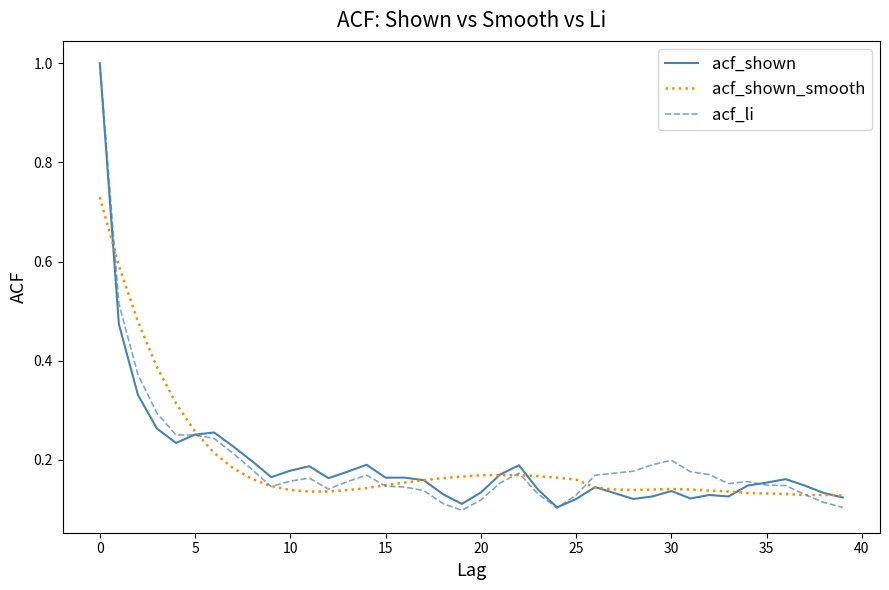

What are all the series names shown in the legend?

acf_shown, acf_shown_smooth, acf_li